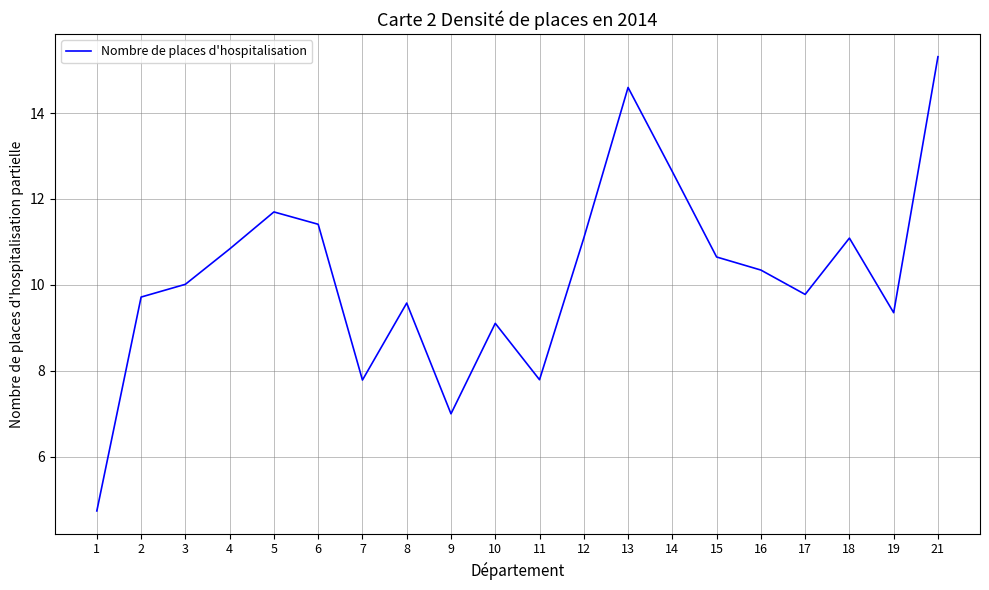

Reading right to left, extract all data points from this chart.

21=15.3	19=9.4	18=11.1	17=9.8	16=10.3	15=10.6	14=12.6	13=14.6	12=11.1	11=7.8	10=9.1	9=7.0	8=9.6	7=7.8	6=11.4	5=11.7	4=10.8	3=10.0	2=9.7	1=4.7